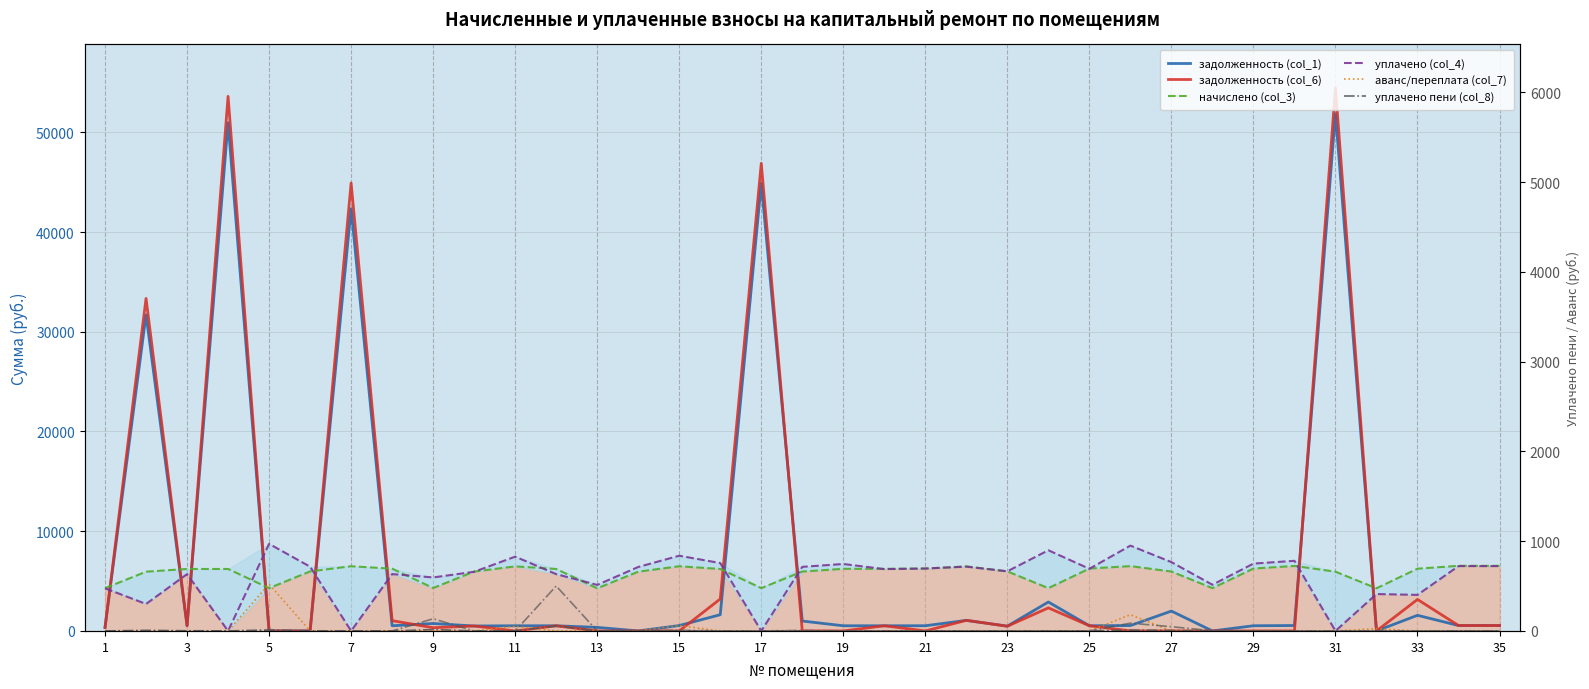

How many interior local peaks does the уплачено пени (col_8) series have?

7